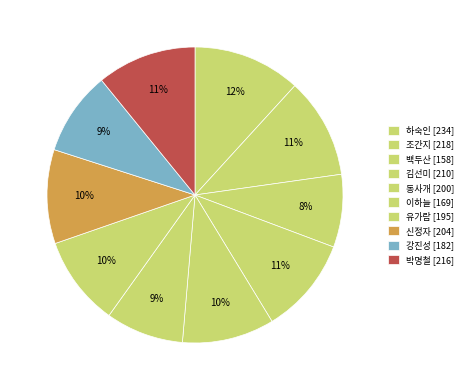

Which slice is the largest?

하숙인